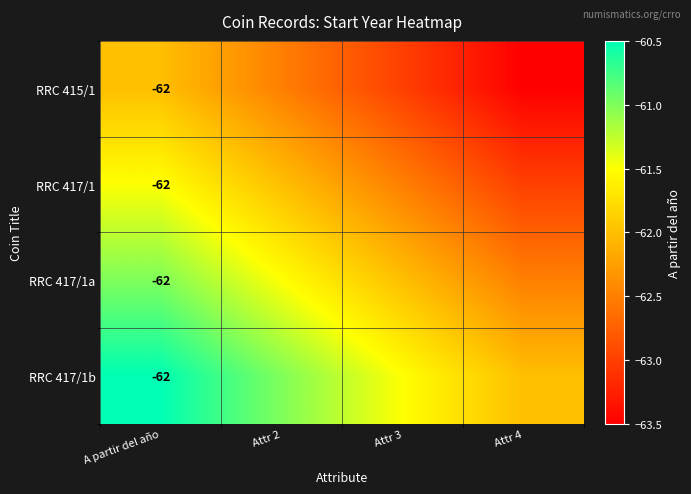

What is the smallest value displayed?

-63.5